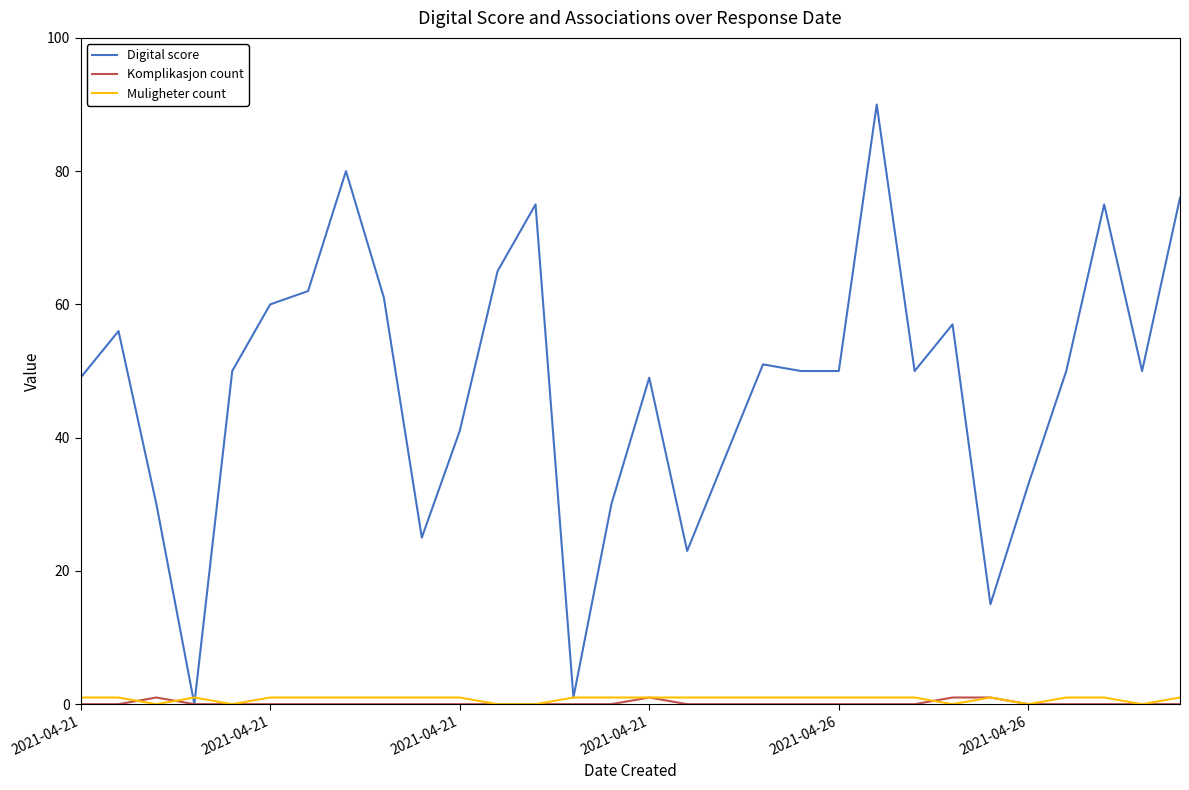

Which series has the widest spread of values?

Digital score